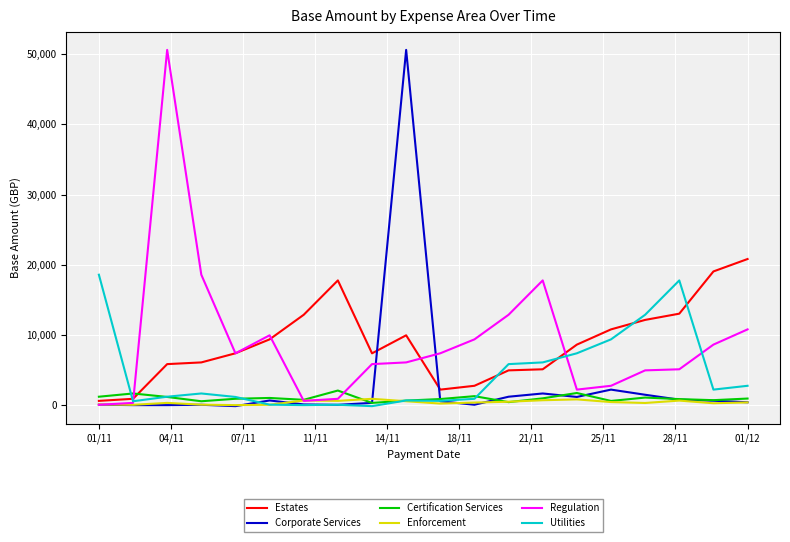

True or false: Estates and Regulation cross at least once.

True